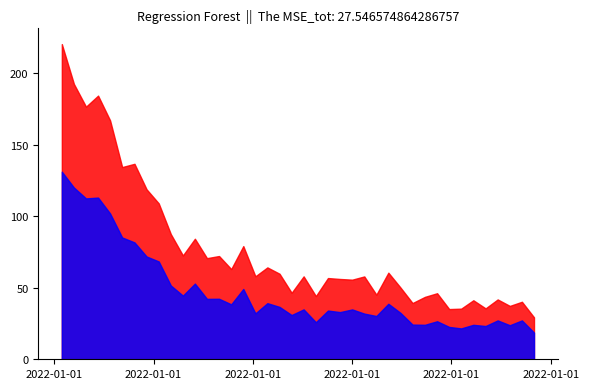

What is the greatest value displayed?

220.3